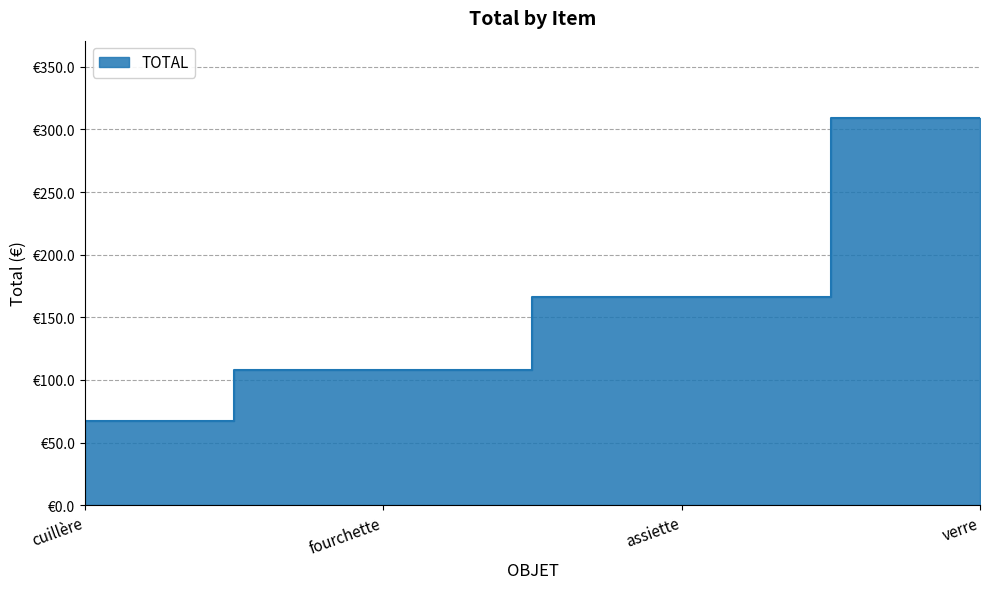

What is the difference between the second highest and minimum values?

99.0